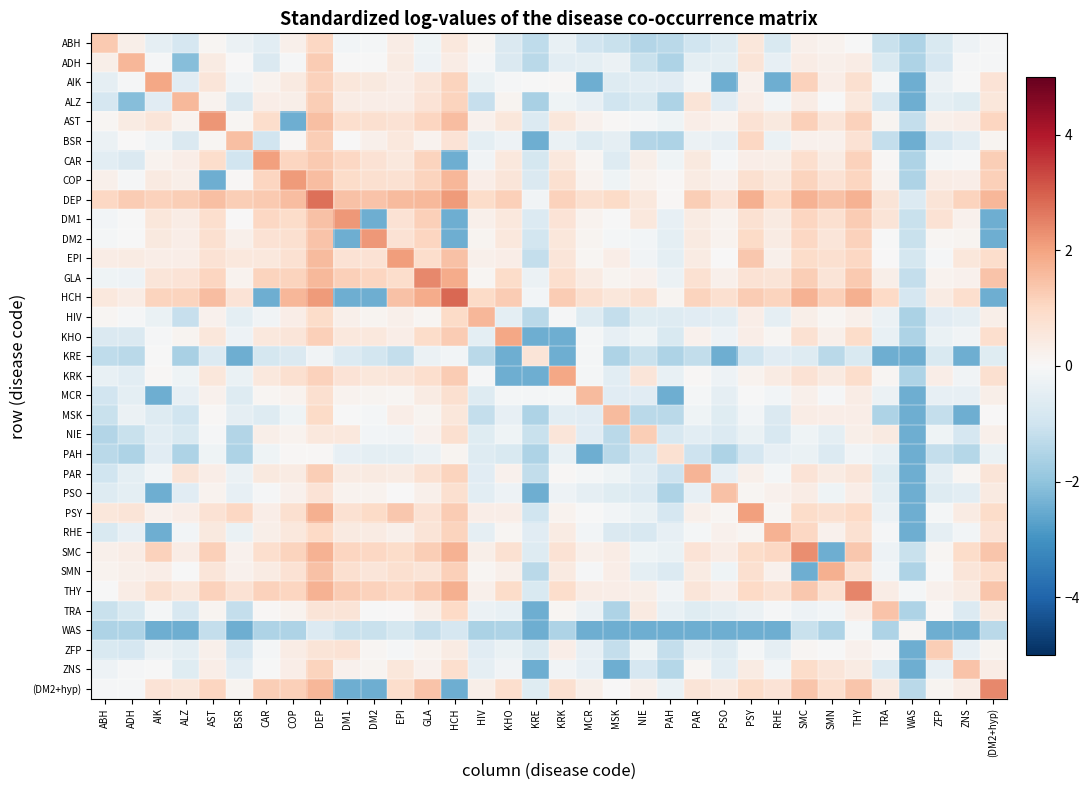

Reading left to right, what are all the values shown in this chart?

ABH: ABH=1.3	ADH=0.3	AIK=-0.5	ALZ=-0.9	AST=0.1	BSR=-0.3	CAR=-0.5	COP=0.2	DEP=1.0	DM1=-0.1	DM2=-0.1	EPI=0.4	GLA=-0.2	HCH=0.5	HIV=0.1	KHO=-0.7	KRE=-1.3	KRK=-0.4	MCR=-1.0	MSK=-1.1	NIE=-1.4	PAH=-1.3	PAR=-1.0	PSO=-0.6	PSY=0.6	RHE=-0.8	SMC=0.3	SMN=0.2	THY=-0.0	TRA=-1.1	WAS=-1.6	ZFP=-0.8	ZNS=-0.2	(DM2+hyp)=-0.0
ADH: ABH=0.3	ADH=1.7	AIK=-0.1	ALZ=-2.1	AST=0.4	BSR=0.0	CAR=-0.7	COP=-0.0	DEP=1.3	DM1=-0.0	DM2=-0.0	EPI=0.4	GLA=-0.3	HCH=0.4	HIV=-0.0	KHO=-0.7	KRE=-1.3	KRK=-0.5	MCR=-0.5	MSK=-0.3	NIE=-1.1	PAH=-1.6	PAR=-0.5	PSO=-0.5	PSY=0.6	RHE=-0.4	SMC=0.4	SMN=0.2	THY=0.4	TRA=-0.8	WAS=-1.6	ZFP=-0.8	ZNS=-0.0	(DM2+hyp)=-0.0
AIK: ABH=-0.5	ADH=-0.1	AIK=1.9	ALZ=-0.6	AST=0.6	BSR=-0.2	CAR=0.2	COP=0.5	DEP=1.2	DM1=0.6	DM2=0.5	EPI=0.3	GLA=0.6	HCH=1.1	HIV=-0.3	KHO=-0.1	KRE=-0.0	KRK=0.0	MCR=-2.4	MSK=-0.7	NIE=-0.5	PAH=-0.5	PAR=-0.1	PSO=-2.4	PSY=0.2	RHE=-2.4	SMC=1.2	SMN=0.3	THY=0.8	TRA=-0.1	WAS=-2.4	ZFP=-0.3	ZNS=-0.0	(DM2+hyp)=0.7
ALZ: ABH=-0.9	ADH=-2.1	AIK=-0.6	ALZ=1.6	AST=0.2	BSR=-0.7	CAR=0.3	COP=0.3	DEP=1.2	DM1=0.4	DM2=0.3	EPI=0.3	GLA=0.7	HCH=1.1	HIV=-1.1	KHO=0.1	KRE=-1.6	KRK=-0.2	MCR=-0.4	MSK=-1.0	NIE=-0.8	PAH=-1.6	PAR=0.7	PSO=-0.6	PSY=0.3	RHE=-0.2	SMC=0.4	SMN=-0.0	THY=0.5	TRA=-0.8	WAS=-2.4	ZFP=-0.5	ZNS=-0.6	(DM2+hyp)=0.6
AST: ABH=0.1	ADH=0.4	AIK=0.6	ALZ=0.2	AST=2.2	BSR=0.1	CAR=0.9	COP=-2.4	DEP=1.5	DM1=0.8	DM2=0.8	EPI=0.7	GLA=1.1	HCH=1.5	HIV=0.2	KHO=0.6	KRE=-0.7	KRK=0.6	MCR=0.2	MSK=0.1	NIE=-0.0	PAH=-0.2	PAR=0.3	PSO=0.2	PSY=0.7	RHE=0.5	SMC=1.2	SMN=0.6	THY=1.1	TRA=0.1	WAS=-1.2	ZFP=0.2	ZNS=0.3	(DM2+hyp)=1.1
BSR: ABH=-0.3	ADH=0.0	AIK=-0.2	ALZ=-0.7	AST=0.1	BSR=1.5	CAR=-1.0	COP=0.1	DEP=1.2	DM1=0.0	DM2=0.2	EPI=0.5	GLA=0.2	HCH=0.7	HIV=-0.5	KHO=-0.2	KRE=-2.4	KRK=-0.4	MCR=-0.7	MSK=-0.4	NIE=-1.5	PAH=-1.6	PAR=-0.3	PSO=-0.4	PSY=1.0	RHE=-0.3	SMC=0.2	SMN=0.2	THY=0.7	TRA=-1.2	WAS=-2.4	ZFP=-0.8	ZNS=-0.5	(DM2+hyp)=0.2
CAR: ABH=-0.5	ADH=-0.7	AIK=0.2	ALZ=0.3	AST=0.9	BSR=-1.0	CAR=2.0	COP=1.1	DEP=1.3	DM1=1.0	DM2=0.7	EPI=0.5	GLA=1.1	HCH=-2.4	HIV=-0.2	KHO=0.5	KRE=-0.9	KRK=0.5	MCR=0.1	MSK=-0.7	NIE=0.3	PAH=-0.2	PAR=0.5	PSO=-0.1	PSY=0.3	RHE=0.3	SMC=0.9	SMN=0.4	THY=1.2	TRA=0.0	WAS=-1.6	ZFP=-0.1	ZNS=-0.0	(DM2+hyp)=1.2
COP: ABH=0.2	ADH=-0.0	AIK=0.5	ALZ=0.3	AST=-2.4	BSR=0.1	CAR=1.1	COP=2.1	DEP=1.5	DM1=0.9	DM2=0.8	EPI=0.8	GLA=1.1	HCH=1.7	HIV=0.3	KHO=0.6	KRE=-0.7	KRK=0.8	MCR=0.2	MSK=-0.2	NIE=0.2	PAH=0.1	PAR=0.4	PSO=0.2	PSY=0.8	RHE=0.5	SMC=1.1	SMN=0.7	THY=1.1	TRA=0.2	WAS=-1.6	ZFP=0.4	ZNS=0.3	(DM2+hyp)=1.2
DEP: ABH=1.0	ADH=1.3	AIK=1.2	ALZ=1.2	AST=1.5	BSR=1.2	CAR=1.3	COP=1.5	DEP=2.8	DM1=1.5	DM2=1.4	EPI=1.6	GLA=1.6	HCH=2.1	HIV=0.9	KHO=1.2	KRE=-0.2	KRK=1.1	MCR=0.8	MSK=1.0	NIE=0.5	PAH=0.1	PAR=1.2	PSO=0.7	PSY=1.8	RHE=1.0	SMC=1.7	SMN=1.5	THY=1.8	TRA=0.6	WAS=-0.7	ZFP=0.7	ZNS=1.1	(DM2+hyp)=1.7
DM1: ABH=-0.1	ADH=-0.0	AIK=0.6	ALZ=0.4	AST=0.8	BSR=0.0	CAR=1.0	COP=0.9	DEP=1.5	DM1=2.2	DM2=-2.4	EPI=0.7	GLA=1.2	HCH=-2.4	HIV=0.2	KHO=0.5	KRE=-0.7	KRK=0.7	MCR=0.2	MSK=-0.0	NIE=0.5	PAH=-0.4	PAR=0.4	PSO=0.2	PSY=0.8	RHE=0.5	SMC=1.1	SMN=0.8	THY=1.3	TRA=0.7	WAS=-1.1	ZFP=0.7	ZNS=0.2	(DM2+hyp)=-2.4
DM2: ABH=-0.1	ADH=-0.0	AIK=0.5	ALZ=0.3	AST=0.8	BSR=0.2	CAR=0.7	COP=0.8	DEP=1.4	DM1=-2.4	DM2=2.2	EPI=0.7	GLA=1.1	HCH=-2.4	HIV=0.1	KHO=0.5	KRE=-0.9	KRK=0.6	MCR=0.1	MSK=-0.1	NIE=-0.1	PAH=-0.5	PAR=0.5	PSO=0.2	PSY=0.9	RHE=0.4	SMC=1.1	SMN=0.6	THY=1.1	TRA=-0.0	WAS=-1.1	ZFP=0.1	ZNS=0.2	(DM2+hyp)=-2.4
EPI: ABH=0.4	ADH=0.4	AIK=0.3	ALZ=0.3	AST=0.7	BSR=0.5	CAR=0.5	COP=0.8	DEP=1.6	DM1=0.7	DM2=0.7	EPI=2.1	GLA=0.9	HCH=1.4	HIV=0.3	KHO=0.3	KRE=-1.2	KRK=0.6	MCR=0.1	MSK=0.3	NIE=-0.2	PAH=-0.5	PAR=0.4	PSO=0.0	PSY=1.4	RHE=0.2	SMC=0.9	SMN=0.8	THY=1.0	TRA=0.0	WAS=-0.9	ZFP=-0.1	ZNS=0.6	(DM2+hyp)=0.9
GLA: ABH=-0.2	ADH=-0.3	AIK=0.6	ALZ=0.7	AST=1.1	BSR=0.2	CAR=1.1	COP=1.1	DEP=1.6	DM1=1.2	DM2=1.1	EPI=0.9	GLA=2.4	HCH=1.8	HIV=0.1	KHO=0.9	KRE=-0.3	KRK=0.9	MCR=0.4	MSK=0.1	NIE=0.2	PAH=-0.3	PAR=0.7	PSO=0.3	PSY=0.7	RHE=0.7	SMC=1.2	SMN=0.7	THY=1.3	TRA=0.3	WAS=-1.2	ZFP=0.2	ZNS=0.2	(DM2+hyp)=1.4
HCH: ABH=0.5	ADH=0.4	AIK=1.1	ALZ=1.1	AST=1.5	BSR=0.7	CAR=-2.4	COP=1.7	DEP=2.1	DM1=-2.4	DM2=-2.4	EPI=1.4	GLA=1.8	HCH=2.9	HIV=1.0	KHO=1.3	KRE=-0.2	KRK=1.3	MCR=0.8	MSK=0.6	NIE=0.8	PAH=0.2	PAR=1.1	PSO=0.8	PSY=1.3	RHE=1.1	SMC=1.7	SMN=1.2	THY=1.8	TRA=1.0	WAS=-0.8	ZFP=0.4	ZNS=0.8	(DM2+hyp)=-2.4
HIV: ABH=0.1	ADH=-0.0	AIK=-0.3	ALZ=-1.1	AST=0.2	BSR=-0.5	CAR=-0.2	COP=0.3	DEP=0.9	DM1=0.2	DM2=0.1	EPI=0.3	GLA=0.1	HCH=1.0	HIV=1.7	KHO=-0.5	KRE=-1.3	KRK=-0.1	MCR=-0.6	MSK=-1.2	NIE=-0.6	PAH=-0.6	PAR=-0.5	PSO=-0.5	PSY=0.3	RHE=-0.4	SMC=0.3	SMN=0.1	THY=0.3	TRA=-0.3	WAS=-1.6	ZFP=-0.5	ZNS=-0.4	(DM2+hyp)=0.3
KHO: ABH=-0.7	ADH=-0.7	AIK=-0.1	ALZ=0.1	AST=0.6	BSR=-0.2	CAR=0.5	COP=0.6	DEP=1.2	DM1=0.5	DM2=0.5	EPI=0.3	GLA=0.9	HCH=1.3	HIV=-0.5	KHO=1.9	KRE=-2.4	KRK=-2.4	MCR=-0.1	MSK=-0.4	NIE=-0.2	PAH=-0.8	PAR=0.2	PSO=-0.3	PSY=0.3	RHE=0.1	SMC=0.8	SMN=0.2	THY=0.9	TRA=-0.4	WAS=-1.6	ZFP=-0.3	ZNS=-0.2	(DM2+hyp)=0.8
KRE: ABH=-1.3	ADH=-1.3	AIK=-0.0	ALZ=-1.6	AST=-0.7	BSR=-2.4	CAR=-0.9	COP=-0.7	DEP=-0.2	DM1=-0.7	DM2=-0.9	EPI=-1.2	GLA=-0.3	HCH=-0.2	HIV=-1.3	KHO=-2.4	KRE=0.6	KRK=-2.4	MCR=-0.1	MSK=-1.6	NIE=-1.1	PAH=-1.6	PAR=-1.2	PSO=-2.4	PSY=-1.0	RHE=-0.6	SMC=-0.7	SMN=-1.3	THY=-0.8	TRA=-2.4	WAS=-2.4	ZFP=-0.8	ZNS=-2.4	(DM2+hyp)=-0.6
KRK: ABH=-0.4	ADH=-0.5	AIK=0.0	ALZ=-0.2	AST=0.6	BSR=-0.4	CAR=0.5	COP=0.8	DEP=1.1	DM1=0.7	DM2=0.6	EPI=0.6	GLA=0.9	HCH=1.3	HIV=-0.1	KHO=-2.4	KRE=-2.4	KRK=1.9	MCR=-0.1	MSK=-0.5	NIE=0.6	PAH=-0.4	PAR=0.0	PSO=-0.2	PSY=0.2	RHE=0.4	SMC=0.7	SMN=0.5	THY=0.9	TRA=0.1	WAS=-1.6	ZFP=0.4	ZNS=-0.2	(DM2+hyp)=0.8
MCR: ABH=-1.0	ADH=-0.5	AIK=-2.4	ALZ=-0.4	AST=0.2	BSR=-0.7	CAR=0.1	COP=0.2	DEP=0.8	DM1=0.2	DM2=0.1	EPI=0.1	GLA=0.4	HCH=0.8	HIV=-0.6	KHO=-0.1	KRE=-0.1	KRK=-0.1	MCR=1.6	MSK=-0.5	NIE=-0.6	PAH=-2.4	PAR=-0.1	PSO=-0.4	PSY=-0.0	RHE=-0.2	SMC=0.2	SMN=-0.1	THY=0.4	TRA=-0.3	WAS=-2.4	ZFP=-0.4	ZNS=-0.4	(DM2+hyp)=0.3
MSK: ABH=-1.1	ADH=-0.3	AIK=-0.7	ALZ=-1.0	AST=0.1	BSR=-0.4	CAR=-0.7	COP=-0.2	DEP=1.0	DM1=-0.0	DM2=-0.1	EPI=0.3	GLA=0.1	HCH=0.6	HIV=-1.2	KHO=-0.4	KRE=-1.6	KRK=-0.5	MCR=-0.5	MSK=1.6	NIE=-1.3	PAH=-1.3	PAR=-0.2	PSO=-0.6	PSY=-0.1	RHE=-0.7	SMC=0.4	SMN=0.3	THY=0.3	TRA=-1.6	WAS=-2.4	ZFP=-1.2	ZNS=-2.4	(DM2+hyp)=0.0
NIE: ABH=-1.4	ADH=-1.1	AIK=-0.5	ALZ=-0.8	AST=-0.0	BSR=-1.5	CAR=0.3	COP=0.2	DEP=0.5	DM1=0.5	DM2=-0.1	EPI=-0.2	GLA=0.2	HCH=0.8	HIV=-0.6	KHO=-0.2	KRE=-1.1	KRK=0.6	MCR=-0.6	MSK=-1.3	NIE=1.2	PAH=-0.8	PAR=-0.5	PSO=-0.7	PSY=-0.3	RHE=-0.8	SMC=-0.2	SMN=-0.5	THY=0.3	TRA=0.5	WAS=-2.4	ZFP=-0.2	ZNS=-0.8	(DM2+hyp)=0.3
PAH: ABH=-1.3	ADH=-1.6	AIK=-0.5	ALZ=-1.6	AST=-0.2	BSR=-1.6	CAR=-0.2	COP=0.1	DEP=0.1	DM1=-0.4	DM2=-0.5	EPI=-0.5	GLA=-0.3	HCH=0.2	HIV=-0.6	KHO=-0.8	KRE=-1.6	KRK=-0.4	MCR=-2.4	MSK=-1.3	NIE=-0.8	PAH=0.7	PAR=-1.0	PSO=-1.6	PSY=-0.8	RHE=-0.4	SMC=-0.3	SMN=-0.7	THY=-0.2	TRA=-0.4	WAS=-2.4	ZFP=-1.2	ZNS=-1.4	(DM2+hyp)=-0.3
PAR: ABH=-1.0	ADH=-0.5	AIK=-0.1	ALZ=0.7	AST=0.3	BSR=-0.3	CAR=0.5	COP=0.4	DEP=1.2	DM1=0.4	DM2=0.5	EPI=0.4	GLA=0.7	HCH=1.1	HIV=-0.5	KHO=0.2	KRE=-1.2	KRK=0.0	MCR=-0.1	MSK=-0.2	NIE=-0.5	PAH=-1.0	PAR=1.7	PSO=-0.4	PSY=0.2	RHE=-0.1	SMC=0.7	SMN=0.4	THY=0.6	TRA=-0.6	WAS=-2.4	ZFP=-0.4	ZNS=0.1	(DM2+hyp)=0.6
PSO: ABH=-0.6	ADH=-0.5	AIK=-2.4	ALZ=-0.6	AST=0.2	BSR=-0.4	CAR=-0.1	COP=0.2	DEP=0.7	DM1=0.2	DM2=0.2	EPI=0.0	GLA=0.3	HCH=0.8	HIV=-0.5	KHO=-0.3	KRE=-2.4	KRK=-0.2	MCR=-0.4	MSK=-0.6	NIE=-0.7	PAH=-1.6	PAR=-0.4	PSO=1.5	PSY=0.1	RHE=0.2	SMC=0.4	SMN=-0.2	THY=0.3	TRA=-0.5	WAS=-2.4	ZFP=-0.7	ZNS=-0.5	(DM2+hyp)=0.4
PSY: ABH=0.6	ADH=0.6	AIK=0.2	ALZ=0.3	AST=0.7	BSR=1.0	CAR=0.3	COP=0.8	DEP=1.8	DM1=0.8	DM2=0.9	EPI=1.4	GLA=0.7	HCH=1.3	HIV=0.3	KHO=0.3	KRE=-1.0	KRK=0.2	MCR=-0.0	MSK=-0.1	NIE=-0.3	PAH=-0.8	PAR=0.2	PSO=0.1	PSY=2.1	RHE=0.1	SMC=0.9	SMN=0.8	THY=1.0	TRA=-0.3	WAS=-2.4	ZFP=-0.1	ZNS=0.4	(DM2+hyp)=0.9
RHE: ABH=-0.8	ADH=-0.4	AIK=-2.4	ALZ=-0.2	AST=0.5	BSR=-0.3	CAR=0.3	COP=0.5	DEP=1.0	DM1=0.5	DM2=0.4	EPI=0.2	GLA=0.7	HCH=1.1	HIV=-0.4	KHO=0.1	KRE=-0.6	KRK=0.4	MCR=-0.2	MSK=-0.7	NIE=-0.8	PAH=-0.4	PAR=-0.1	PSO=0.2	PSY=0.1	RHE=1.8	SMC=1.0	SMN=0.2	THY=0.8	TRA=-0.1	WAS=-2.4	ZFP=-0.4	ZNS=-0.1	(DM2+hyp)=0.7
SMC: ABH=0.3	ADH=0.4	AIK=1.2	ALZ=0.4	AST=1.2	BSR=0.2	CAR=0.9	COP=1.1	DEP=1.7	DM1=1.1	DM2=1.1	EPI=0.9	GLA=1.2	HCH=1.7	HIV=0.3	KHO=0.8	KRE=-0.7	KRK=0.7	MCR=0.2	MSK=0.4	NIE=-0.2	PAH=-0.3	PAR=0.7	PSO=0.4	PSY=0.9	RHE=1.0	SMC=2.3	SMN=-2.4	THY=1.3	TRA=-0.3	WAS=-1.1	ZFP=0.1	ZNS=0.9	(DM2+hyp)=1.4
SMN: ABH=0.2	ADH=0.2	AIK=0.3	ALZ=-0.0	AST=0.6	BSR=0.2	CAR=0.4	COP=0.7	DEP=1.5	DM1=0.8	DM2=0.6	EPI=0.8	GLA=0.7	HCH=1.2	HIV=0.1	KHO=0.2	KRE=-1.3	KRK=0.5	MCR=-0.1	MSK=0.3	NIE=-0.5	PAH=-0.7	PAR=0.4	PSO=-0.2	PSY=0.8	RHE=0.2	SMC=-2.4	SMN=1.8	THY=0.8	TRA=-0.1	WAS=-1.6	ZFP=-0.0	ZNS=0.6	(DM2+hyp)=0.8
THY: ABH=-0.0	ADH=0.4	AIK=0.8	ALZ=0.5	AST=1.1	BSR=0.7	CAR=1.2	COP=1.1	DEP=1.8	DM1=1.3	DM2=1.1	EPI=1.0	GLA=1.3	HCH=1.8	HIV=0.3	KHO=0.9	KRE=-0.8	KRK=0.9	MCR=0.4	MSK=0.3	NIE=0.3	PAH=-0.2	PAR=0.6	PSO=0.3	PSY=1.0	RHE=0.8	SMC=1.3	SMN=0.8	THY=2.4	TRA=0.4	WAS=-0.1	ZFP=0.2	ZNS=0.4	(DM2+hyp)=1.4
TRA: ABH=-1.1	ADH=-0.8	AIK=-0.1	ALZ=-0.8	AST=0.1	BSR=-1.2	CAR=0.0	COP=0.2	DEP=0.6	DM1=0.7	DM2=-0.0	EPI=0.0	GLA=0.3	HCH=1.0	HIV=-0.3	KHO=-0.4	KRE=-2.4	KRK=0.1	MCR=-0.3	MSK=-1.6	NIE=0.5	PAH=-0.4	PAR=-0.6	PSO=-0.5	PSY=-0.3	RHE=-0.1	SMC=-0.3	SMN=-0.1	THY=0.4	TRA=1.4	WAS=-1.6	ZFP=0.1	ZNS=-0.7	(DM2+hyp)=0.4
WAS: ABH=-1.6	ADH=-1.6	AIK=-2.4	ALZ=-2.4	AST=-1.2	BSR=-2.4	CAR=-1.6	COP=-1.6	DEP=-0.7	DM1=-1.1	DM2=-1.1	EPI=-0.9	GLA=-1.2	HCH=-0.8	HIV=-1.6	KHO=-1.6	KRE=-2.4	KRK=-1.6	MCR=-2.4	MSK=-2.4	NIE=-2.4	PAH=-2.4	PAR=-2.4	PSO=-2.4	PSY=-2.4	RHE=-2.4	SMC=-1.1	SMN=-1.6	THY=-0.1	TRA=-1.6	WAS=0.1	ZFP=-2.4	ZNS=-2.4	(DM2+hyp)=-1.3
ZFP: ABH=-0.8	ADH=-0.8	AIK=-0.3	ALZ=-0.5	AST=0.2	BSR=-0.8	CAR=-0.1	COP=0.4	DEP=0.7	DM1=0.7	DM2=0.1	EPI=-0.1	GLA=0.2	HCH=0.4	HIV=-0.5	KHO=-0.3	KRE=-0.8	KRK=0.4	MCR=-0.4	MSK=-1.2	NIE=-0.2	PAH=-1.2	PAR=-0.4	PSO=-0.7	PSY=-0.1	RHE=-0.4	SMC=0.1	SMN=-0.0	THY=0.2	TRA=0.1	WAS=-2.4	ZFP=1.2	ZNS=-0.4	(DM2+hyp)=0.1
ZNS: ABH=-0.2	ADH=-0.0	AIK=-0.0	ALZ=-0.6	AST=0.3	BSR=-0.5	CAR=-0.0	COP=0.3	DEP=1.1	DM1=0.2	DM2=0.2	EPI=0.6	GLA=0.2	HCH=0.8	HIV=-0.4	KHO=-0.2	KRE=-2.4	KRK=-0.2	MCR=-0.4	MSK=-2.4	NIE=-0.8	PAH=-1.4	PAR=0.1	PSO=-0.5	PSY=0.4	RHE=-0.1	SMC=0.9	SMN=0.6	THY=0.4	TRA=-0.7	WAS=-2.4	ZFP=-0.4	ZNS=1.4	(DM2+hyp)=0.4
(DM2+hyp): ABH=-0.0	ADH=-0.0	AIK=0.7	ALZ=0.6	AST=1.1	BSR=0.2	CAR=1.2	COP=1.2	DEP=1.7	DM1=-2.4	DM2=-2.4	EPI=0.9	GLA=1.4	HCH=-2.4	HIV=0.3	KHO=0.8	KRE=-0.6	KRK=0.8	MCR=0.3	MSK=0.0	NIE=0.3	PAH=-0.3	PAR=0.6	PSO=0.4	PSY=0.9	RHE=0.7	SMC=1.4	SMN=0.8	THY=1.4	TRA=0.4	WAS=-1.3	ZFP=0.1	ZNS=0.4	(DM2+hyp)=2.4